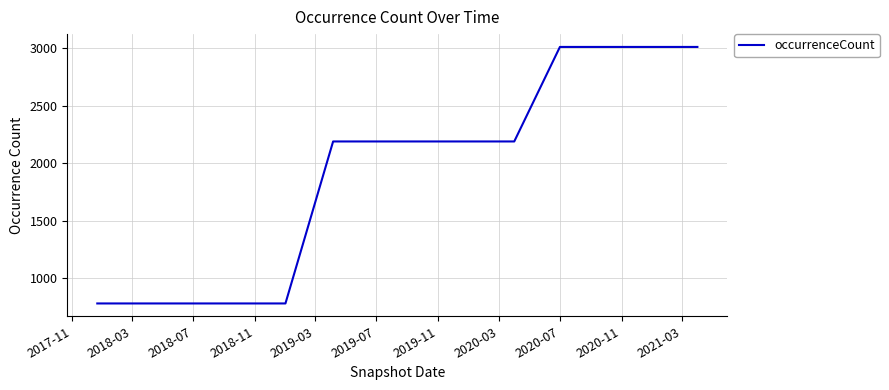

What is the smallest value displayed?

781